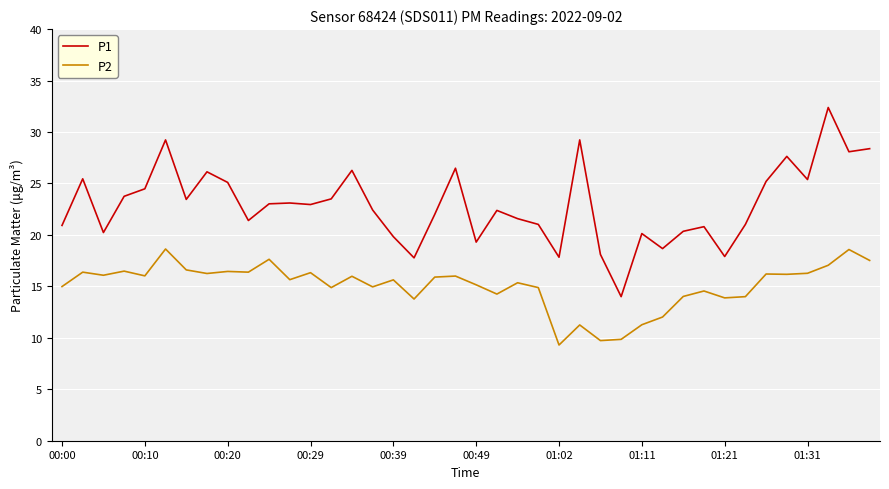

Which series has the largest total across all categories?

P1